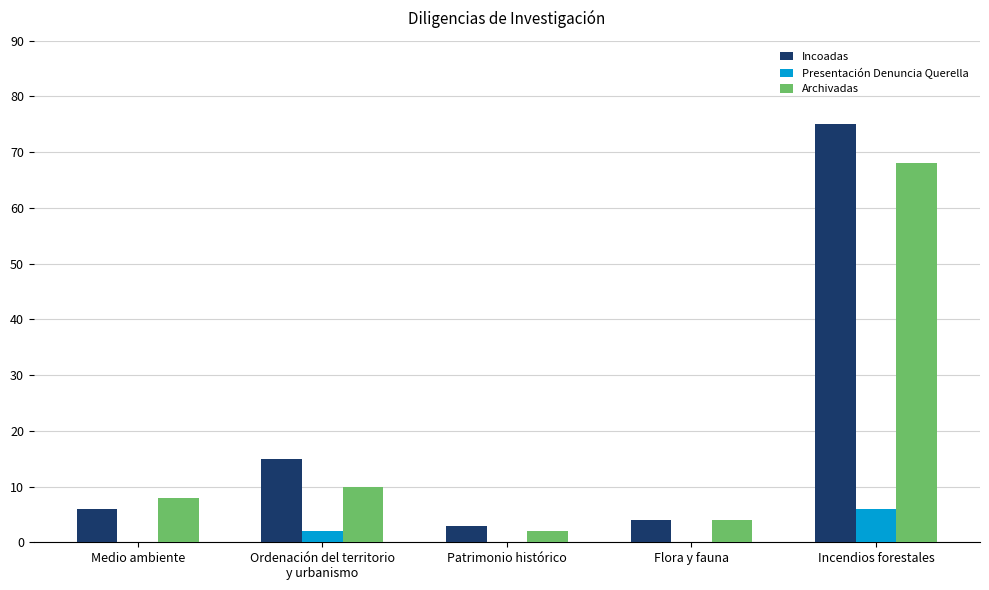

What is the maximum value for Archivadas?

68